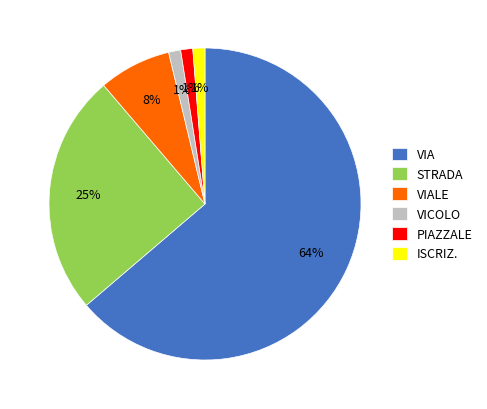

To the nearest percent, what percentage of the pie is ISCRIZ.?

1%